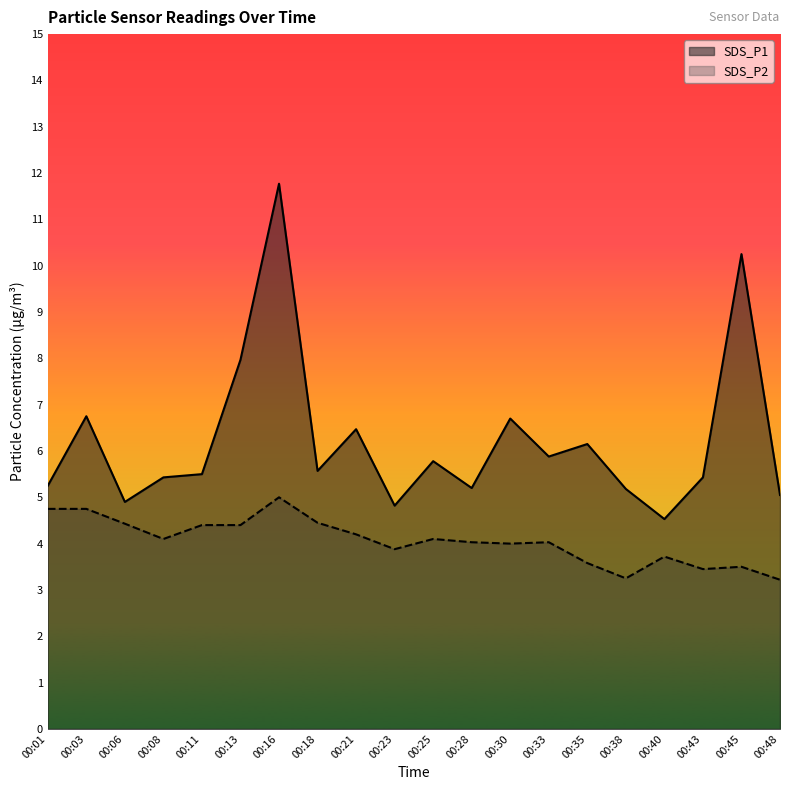

At which category is the sum across all series the highest?

00:16